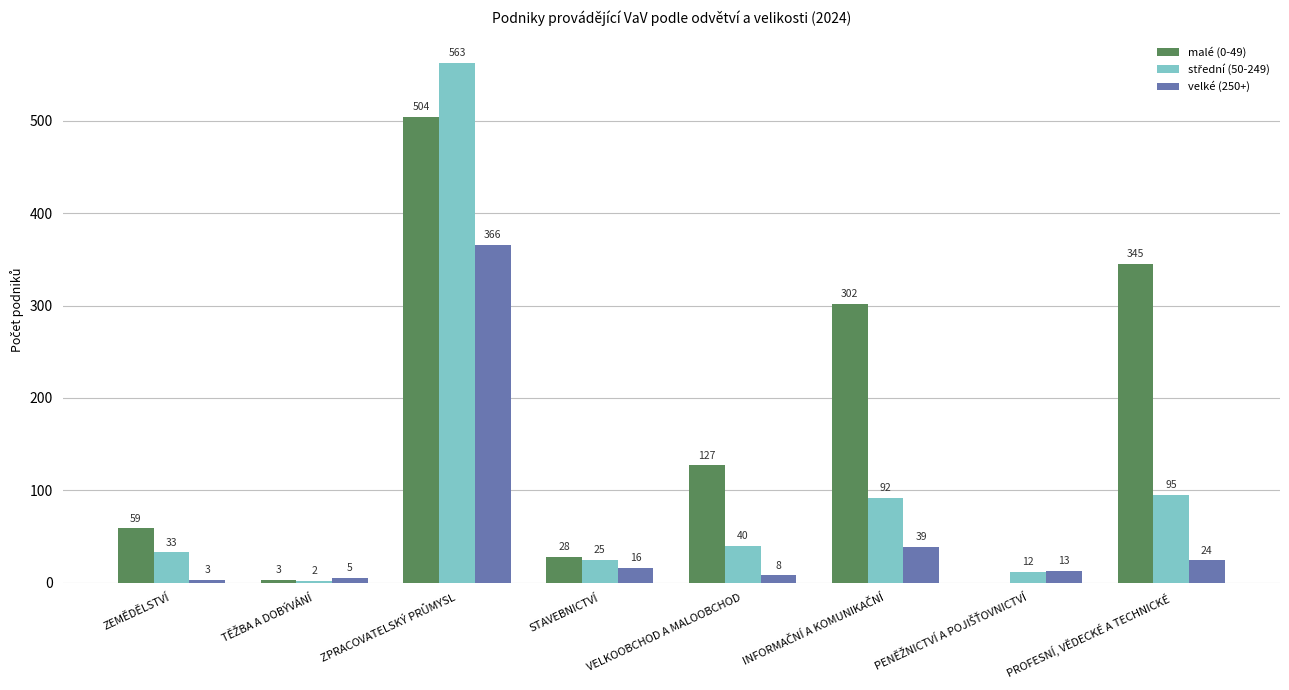

What is the maximum value shown in the chart?

563